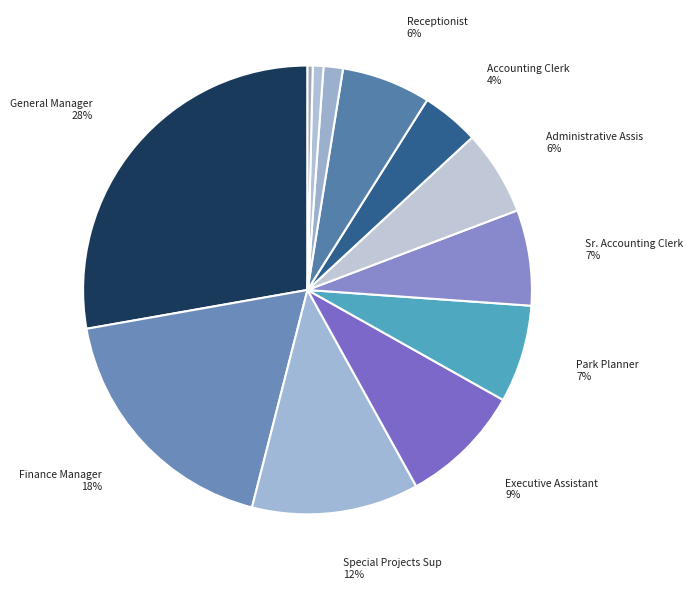

How many slices are in this pie chart?

12